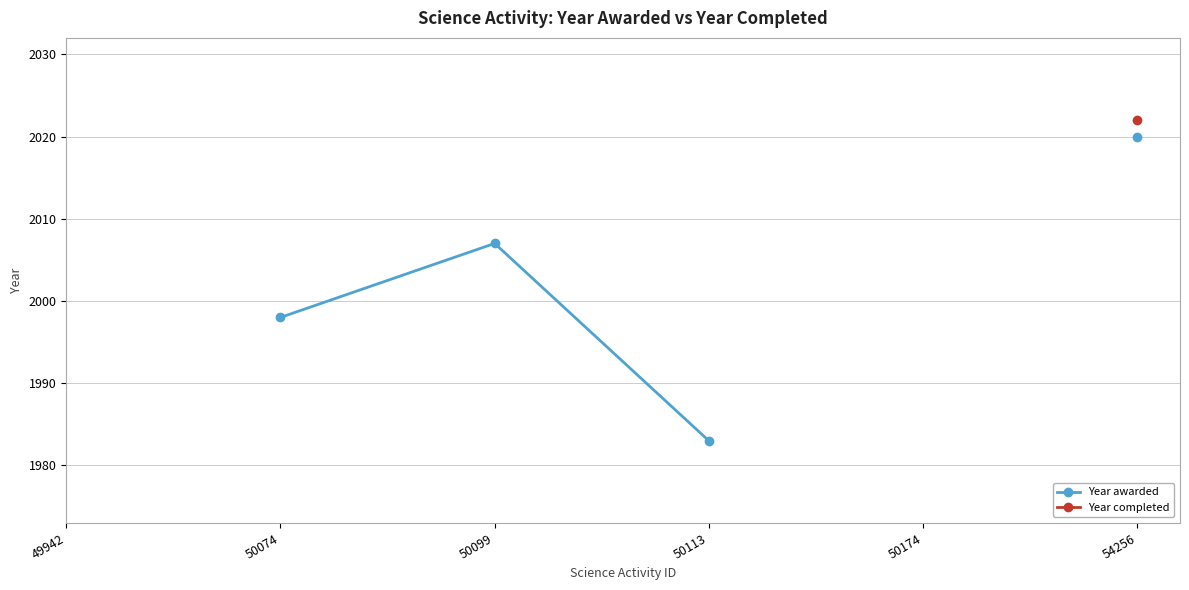

How many lines are shown in the chart?

2